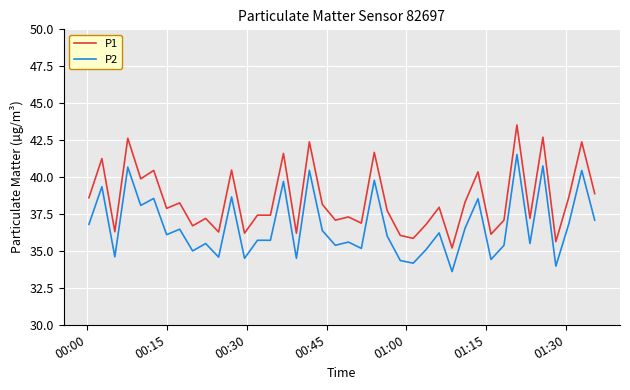

How many lines are shown in the chart?

2